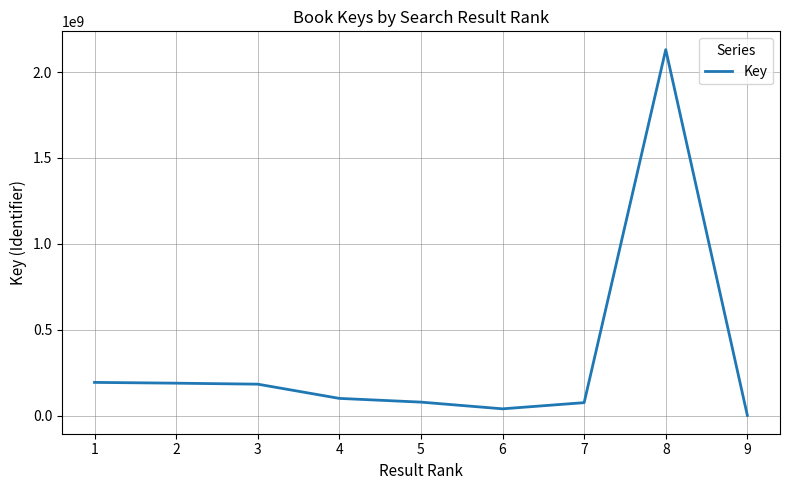

How many lines are shown in the chart?

1